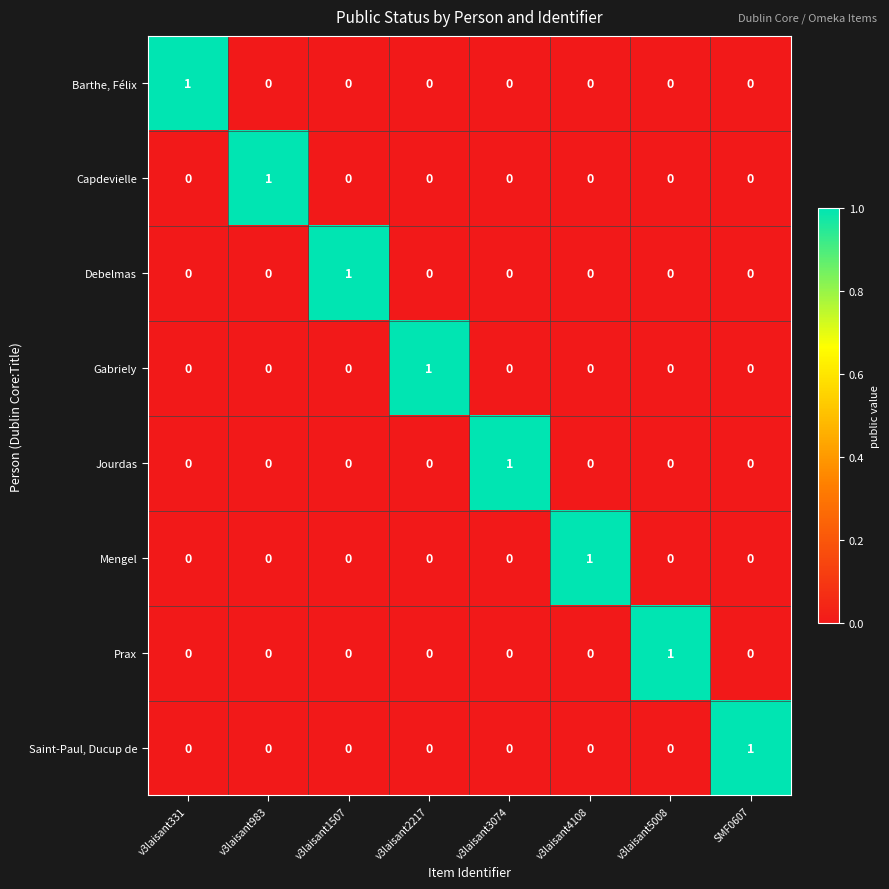

Count the Prax values in the range 0 to 1.

8